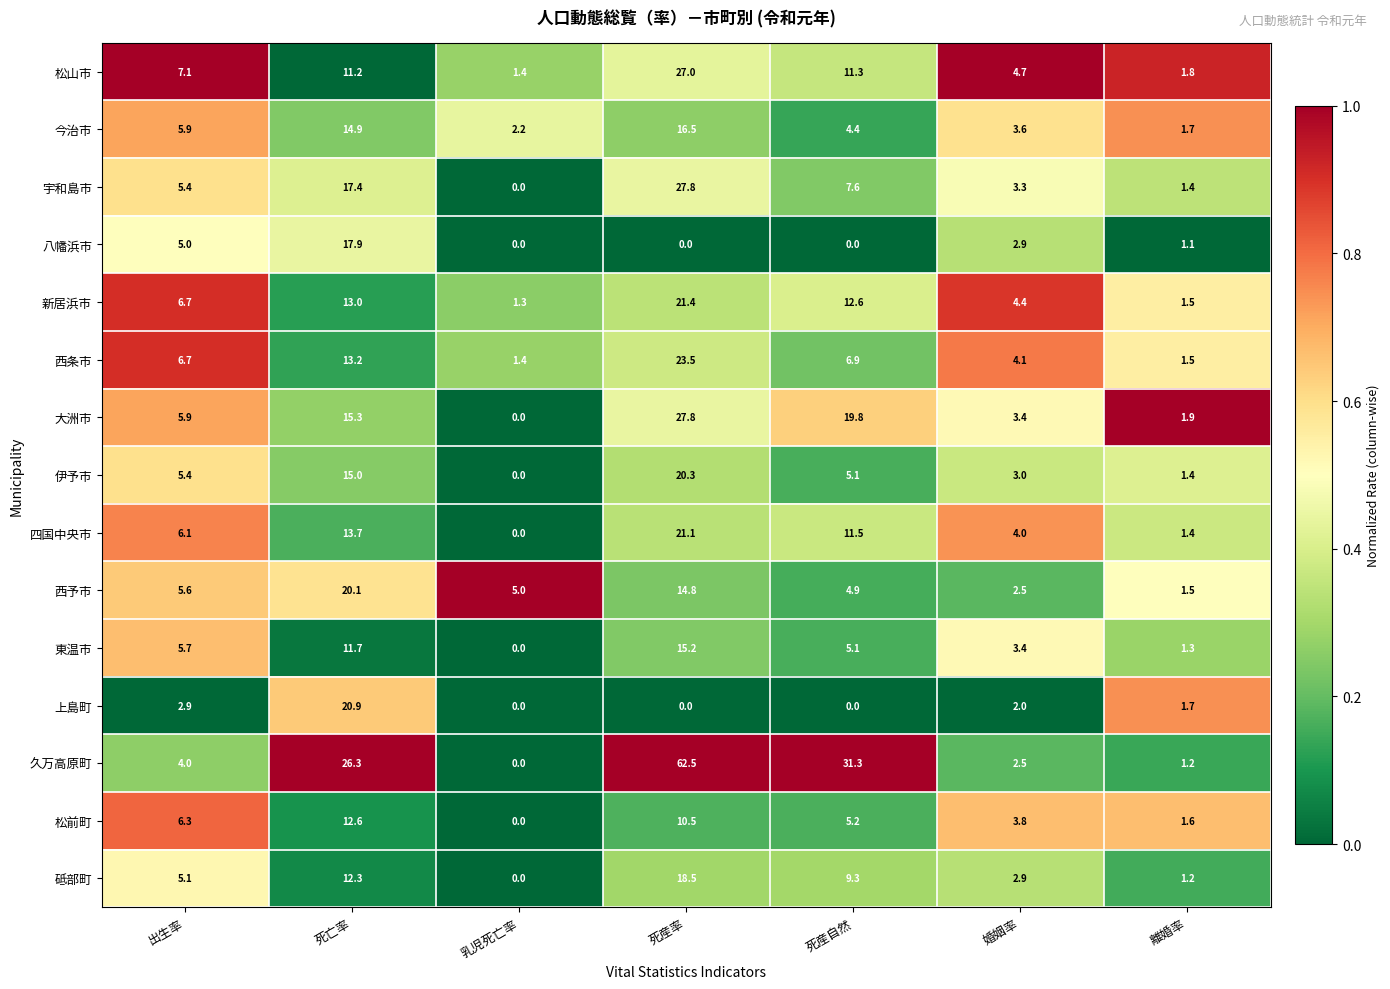

Between 出生率 and 乳児死亡率, which series saw the biggest shift?

松前町